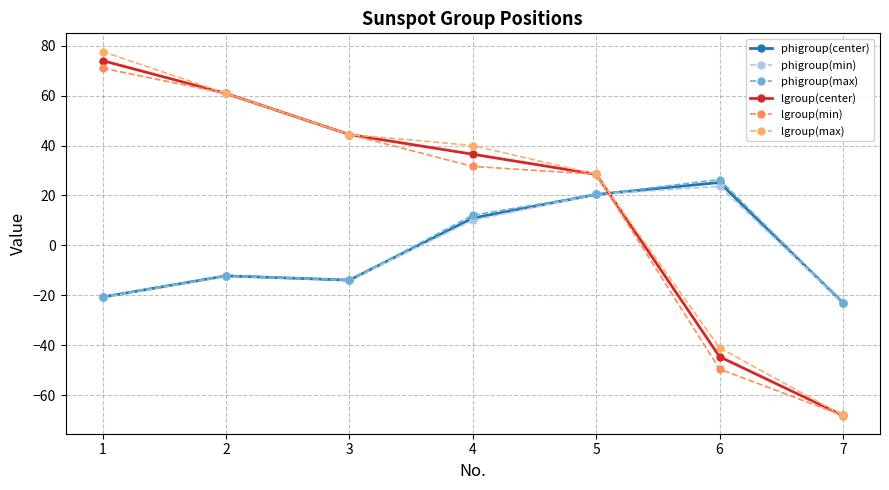

What is the spread (max minus min) of values at 5?

8.1